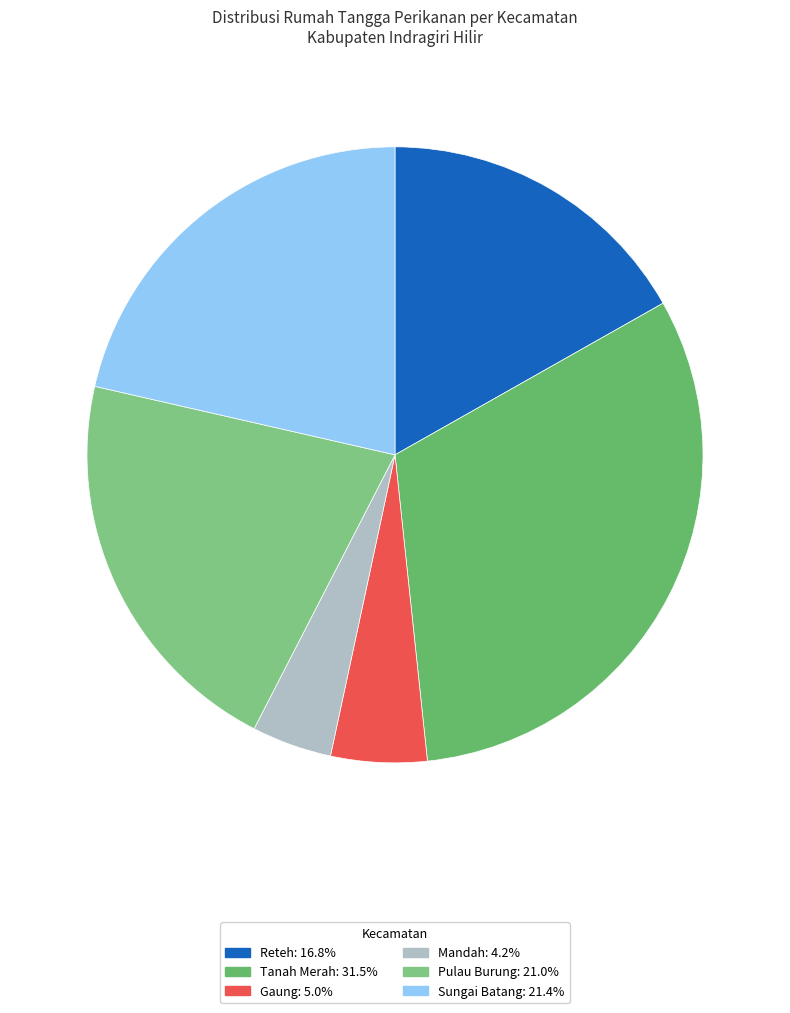

To the nearest percent, what portion does Tanah Merah represent?

32%